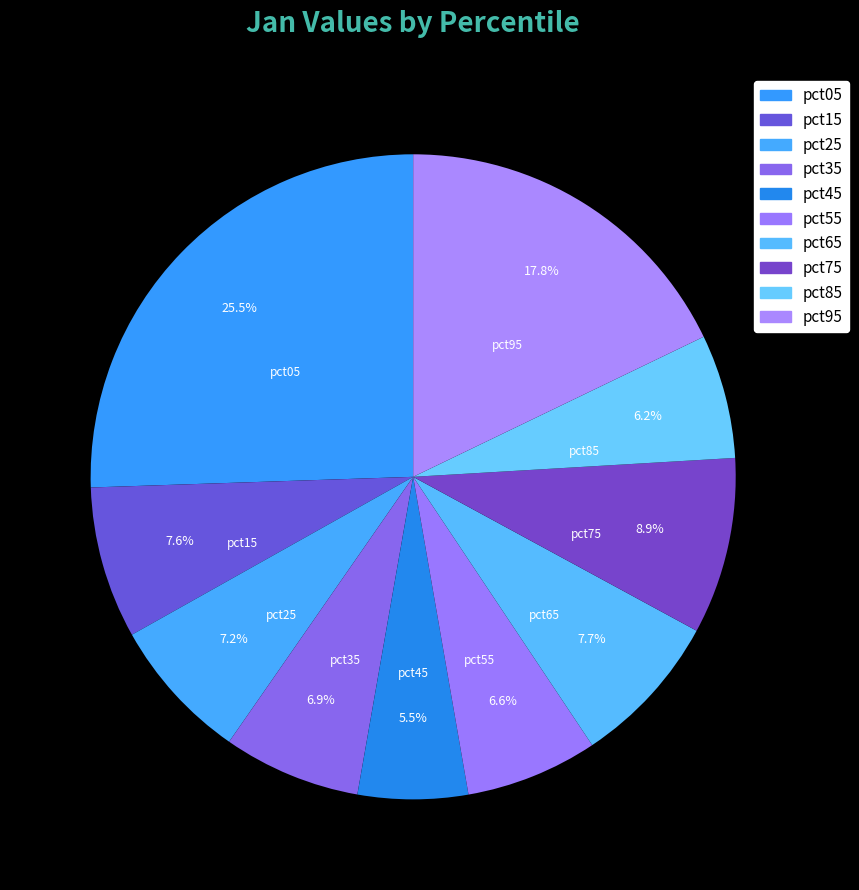

What portion of the pie excludes pct75?

91.1%